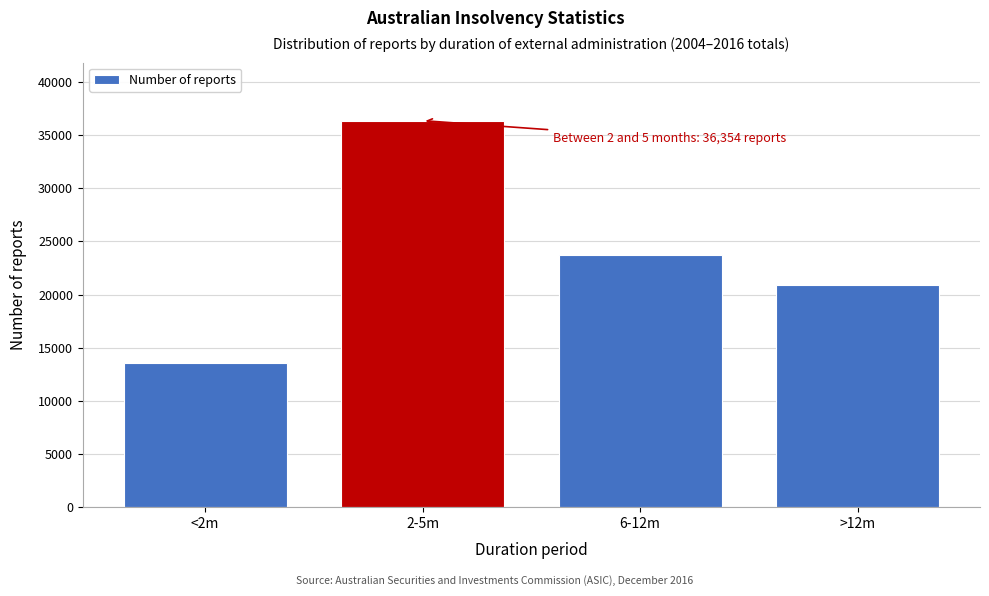

Reading left to right, extract all data points from this chart.

<2m=13576	2-5m=36354	6-12m=23745	>12m=20852